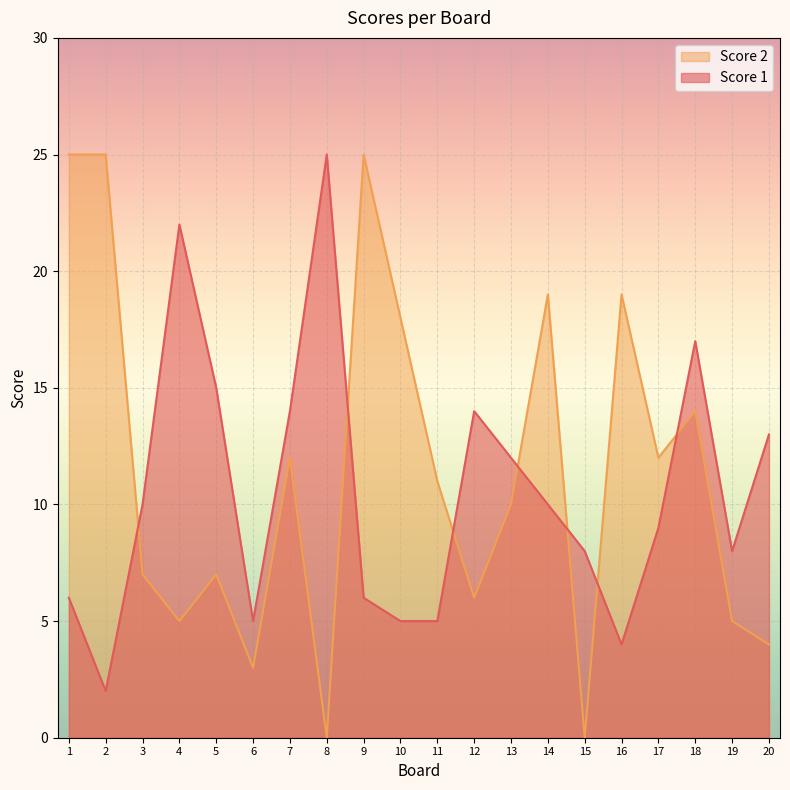

Rank the series by their maximum value, from lowest to highest.

Score 1, Score 2